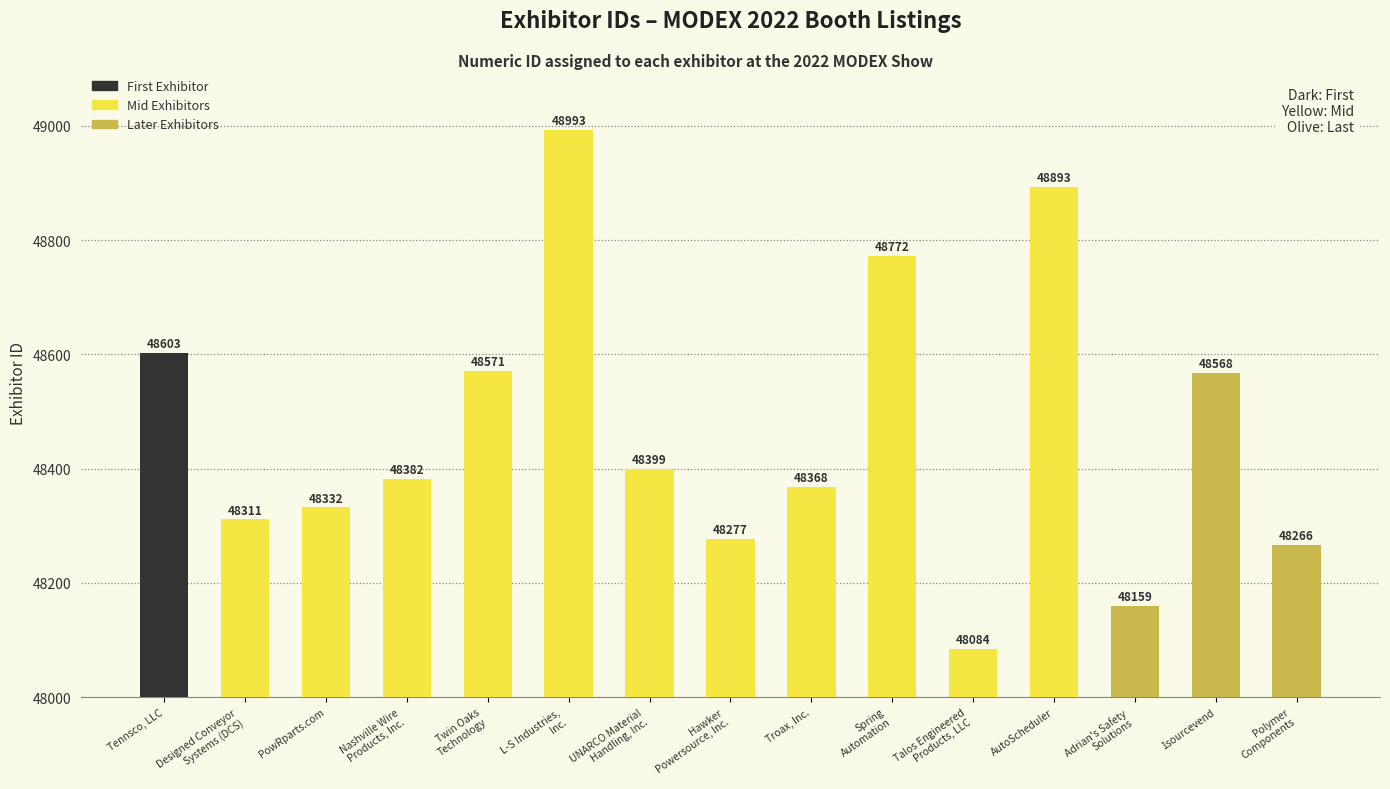

The value at Spring
Automation is 48772. True or false?

True